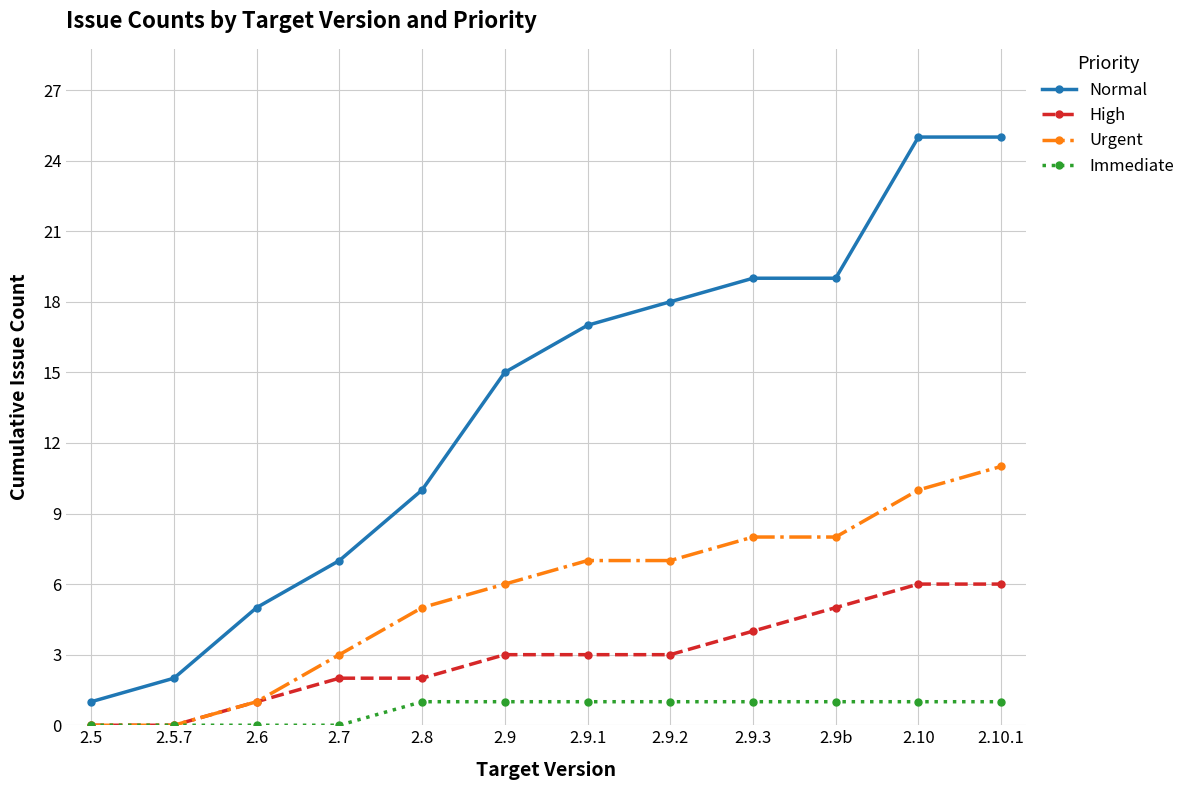

Reading right to left, transcribe all the data shown in this chart.

Normal: 25	25	19	19	18	17	15	10	7	5	2	1
High: 6	6	5	4	3	3	3	2	2	1	0	0
Urgent: 11	10	8	8	7	7	6	5	3	1	0	0
Immediate: 1	1	1	1	1	1	1	1	0	0	0	0